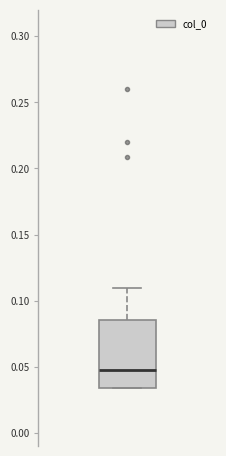

Read this box plot against the y-axis: the position of the median line, the range covered by the box, and the ends of both whiskers. The values are not printed on the chart, so give them approximately, as read against the axis.

median 0.045, box 0.035 to 0.085, whiskers 0.035 to 0.110